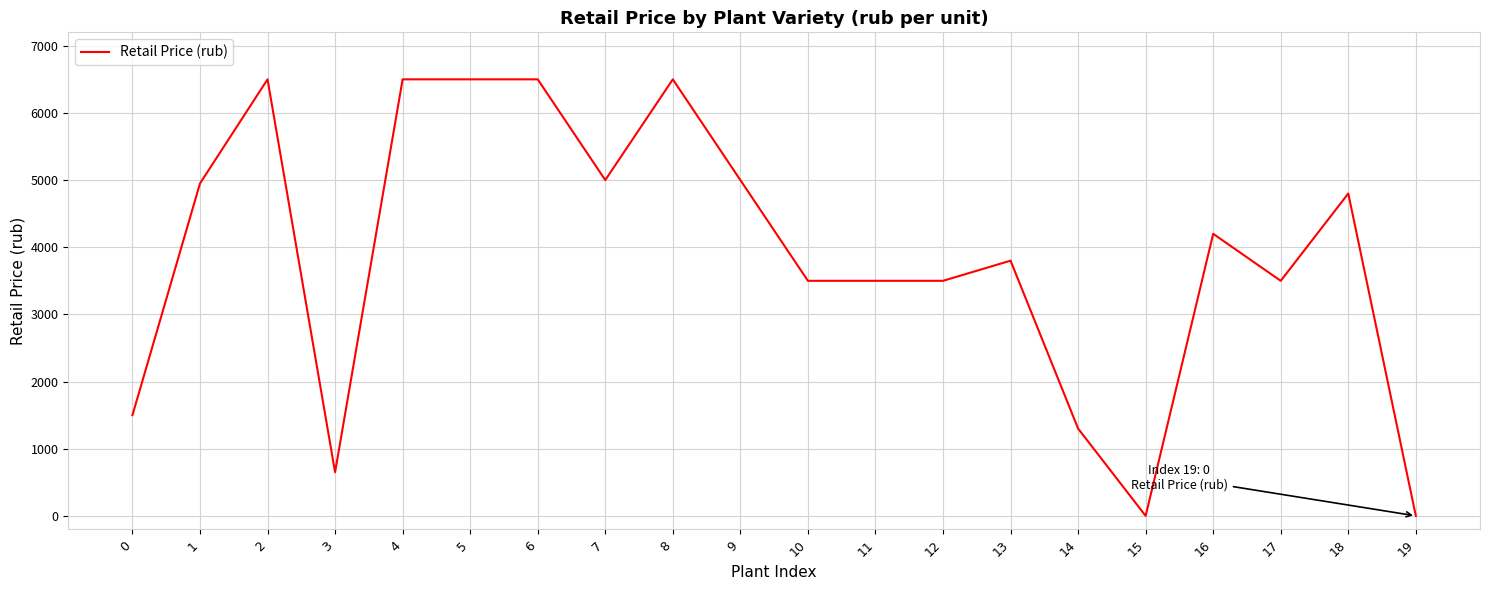

What is the ratio of the value at 8 to the value at 5?

1.0